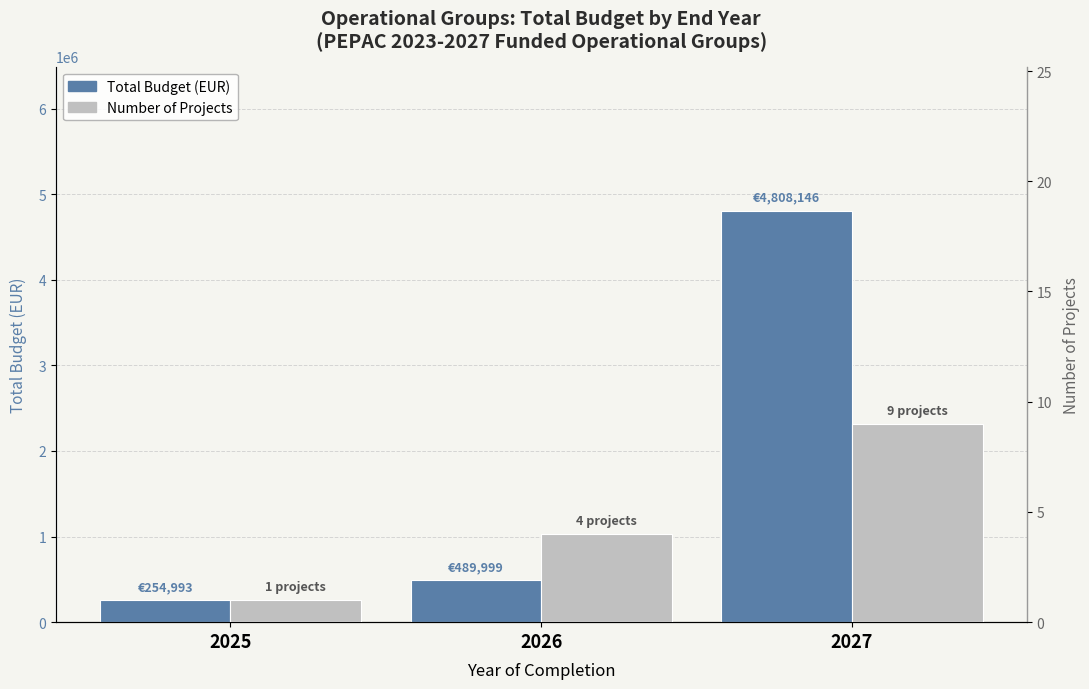

What is the average value of the Number of Projects series?

5